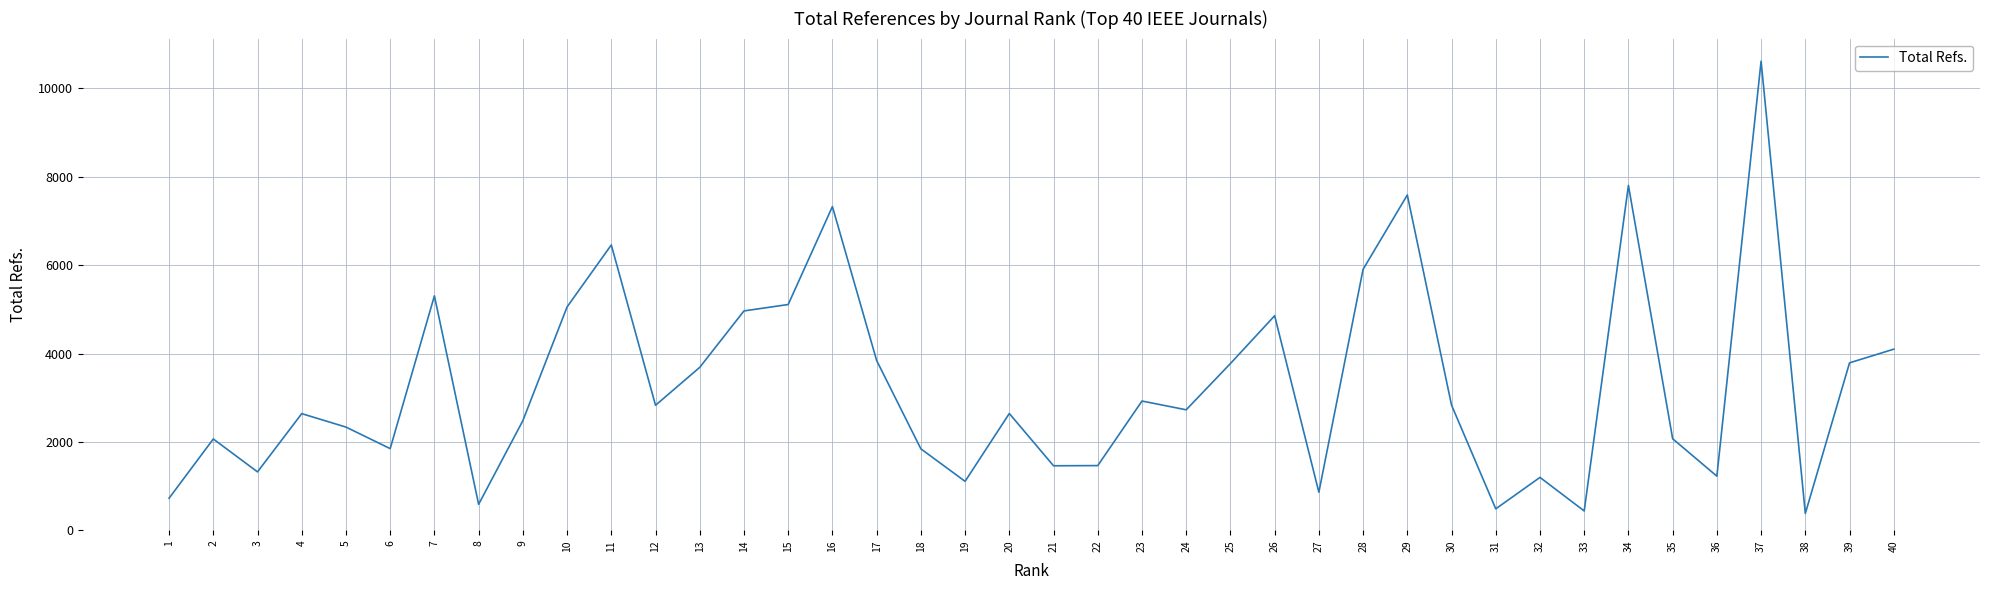

Between 18 and 26, which is larger?

26